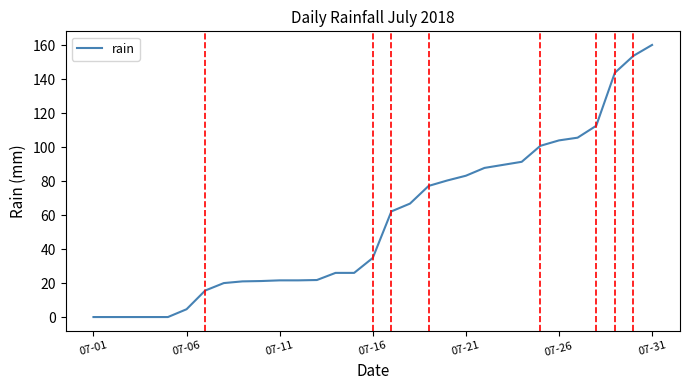

What is the maximum value shown in the chart?

160.2